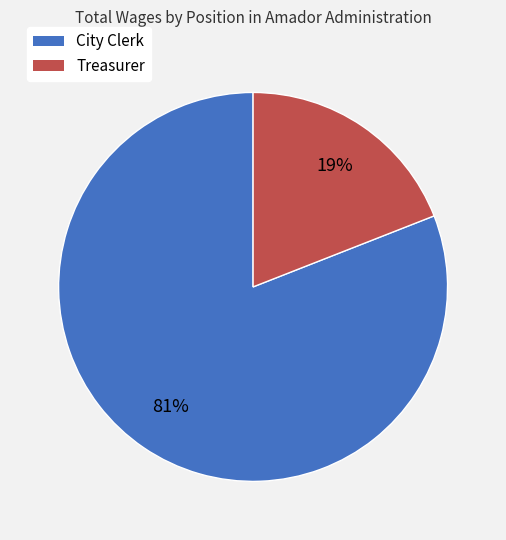

Which category accounts for the majority?

City Clerk